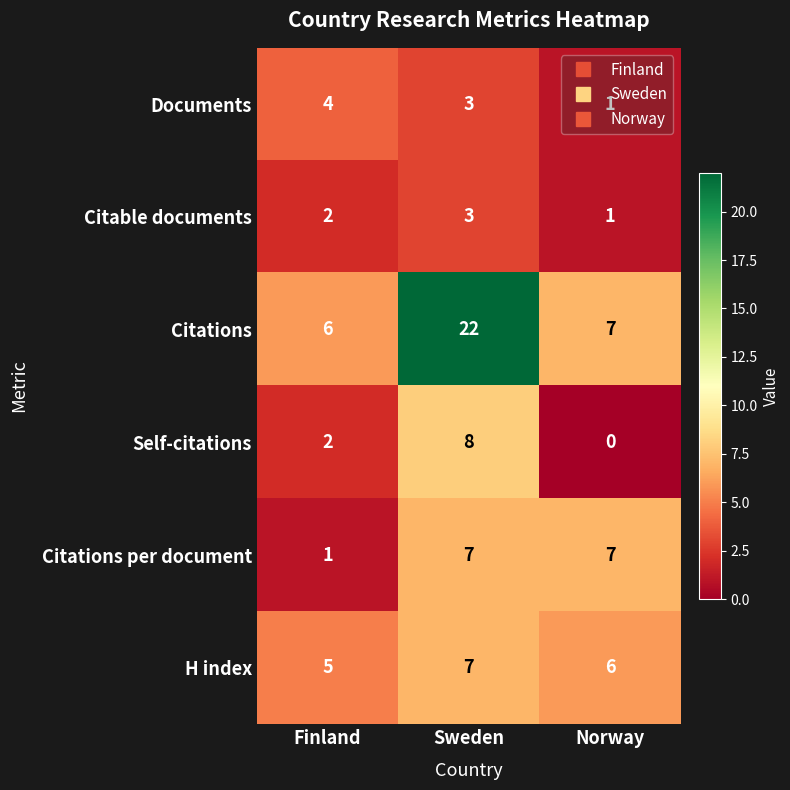

How many series are shown in this chart?

6